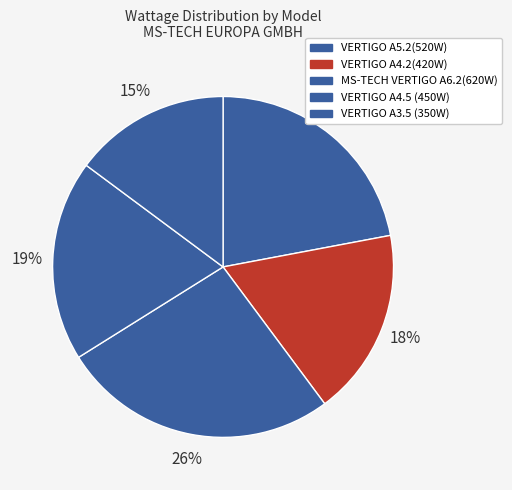

To the nearest percent, what is the combined percentage of VERTIGO A5.2(520W) and VERTIGO A3.5 (350W)?

37%